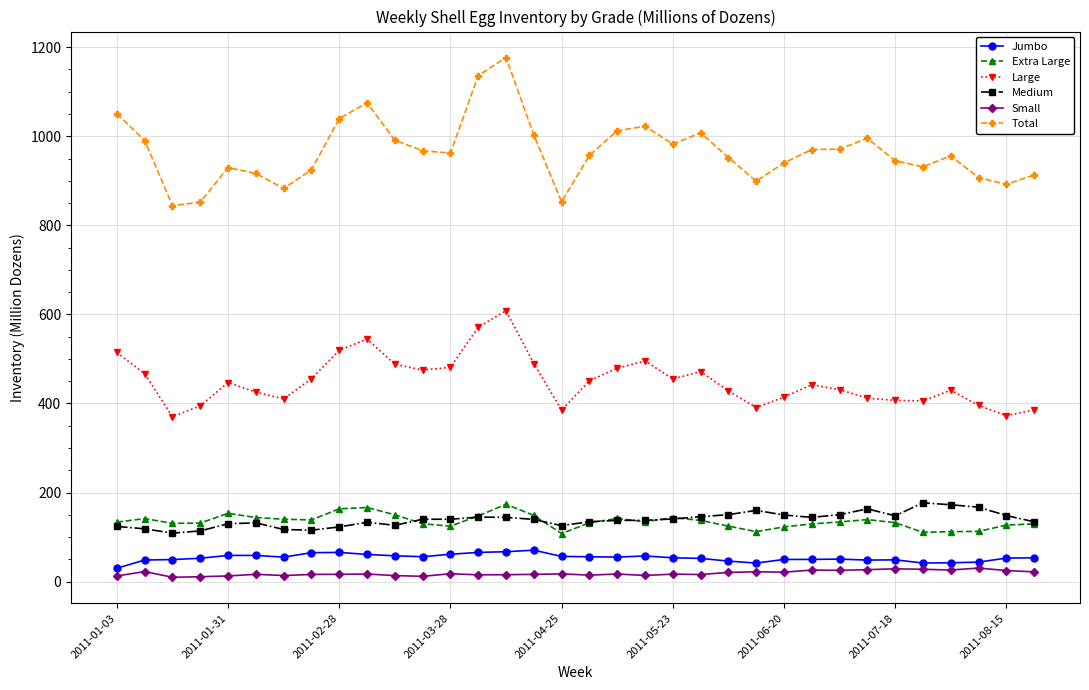

What is the value of the Large point at the 27th from the left?

431.1